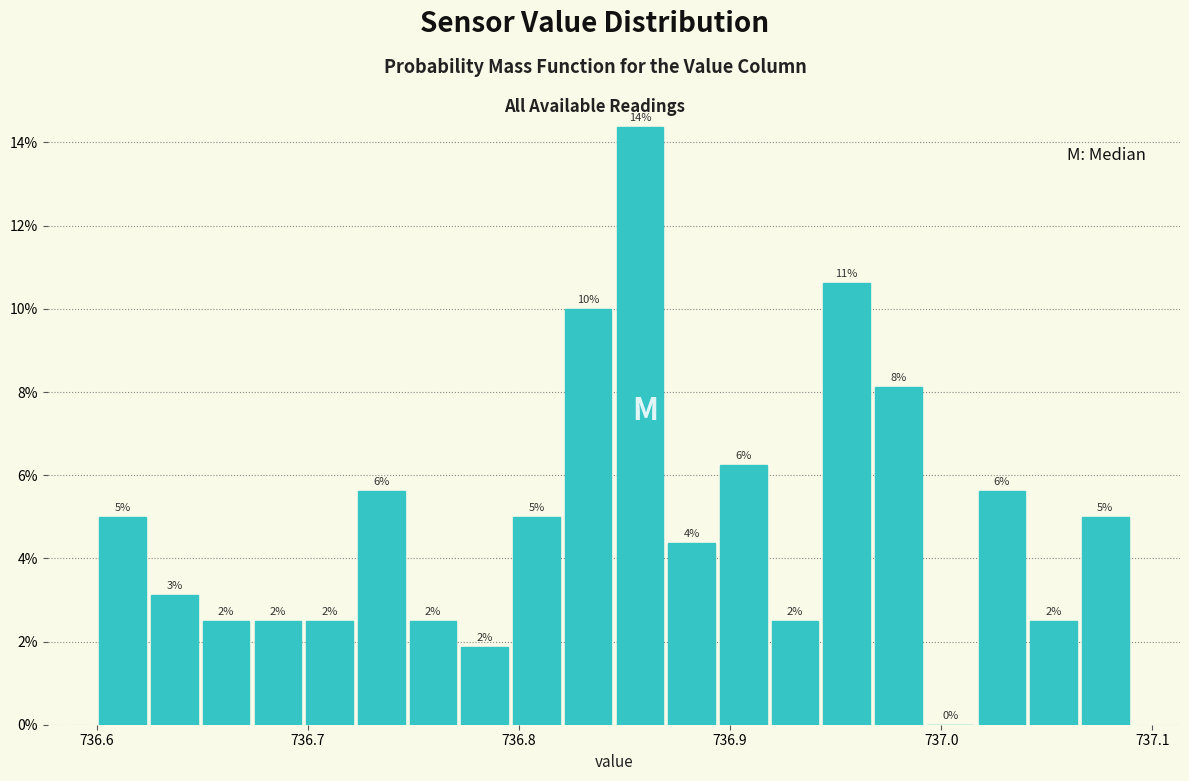

Read against the x-axis, roughly where is the centre of the tallest bar?

736.86